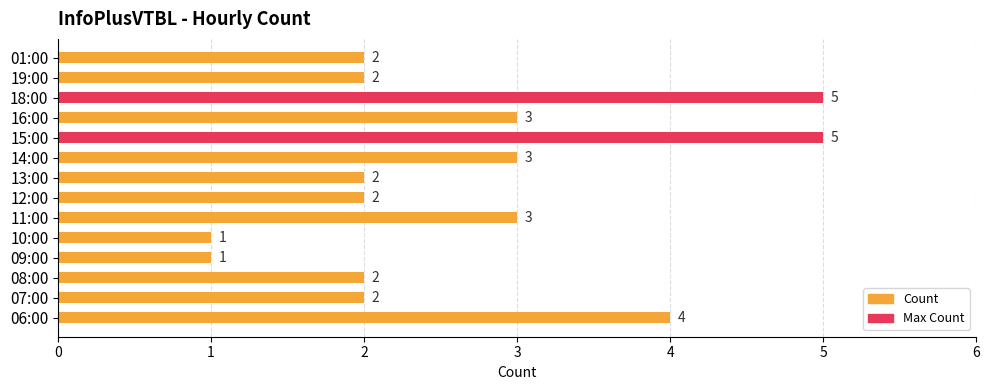

What is the maximum value shown in the chart?

5